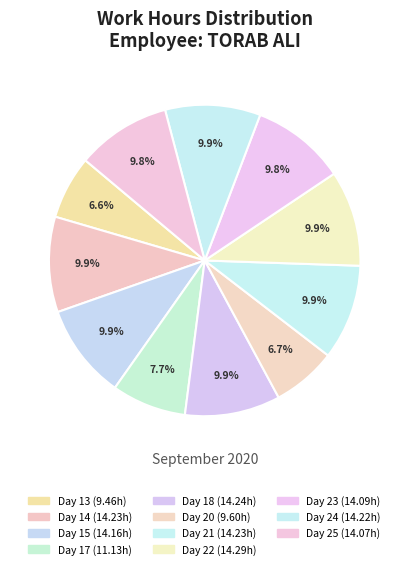

Combined, what portion of the pie is Day 21 and Day 15?

19.8%